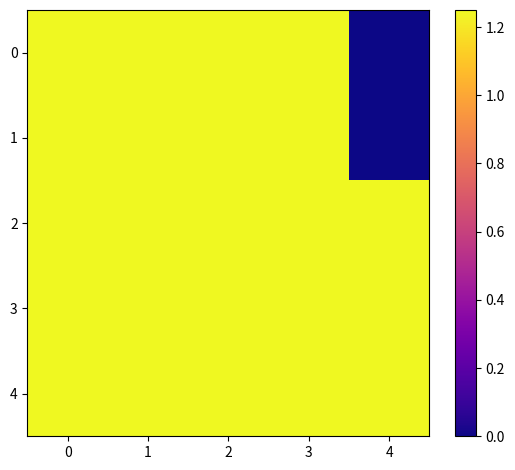

Which series has the largest range (max minus min)?

1